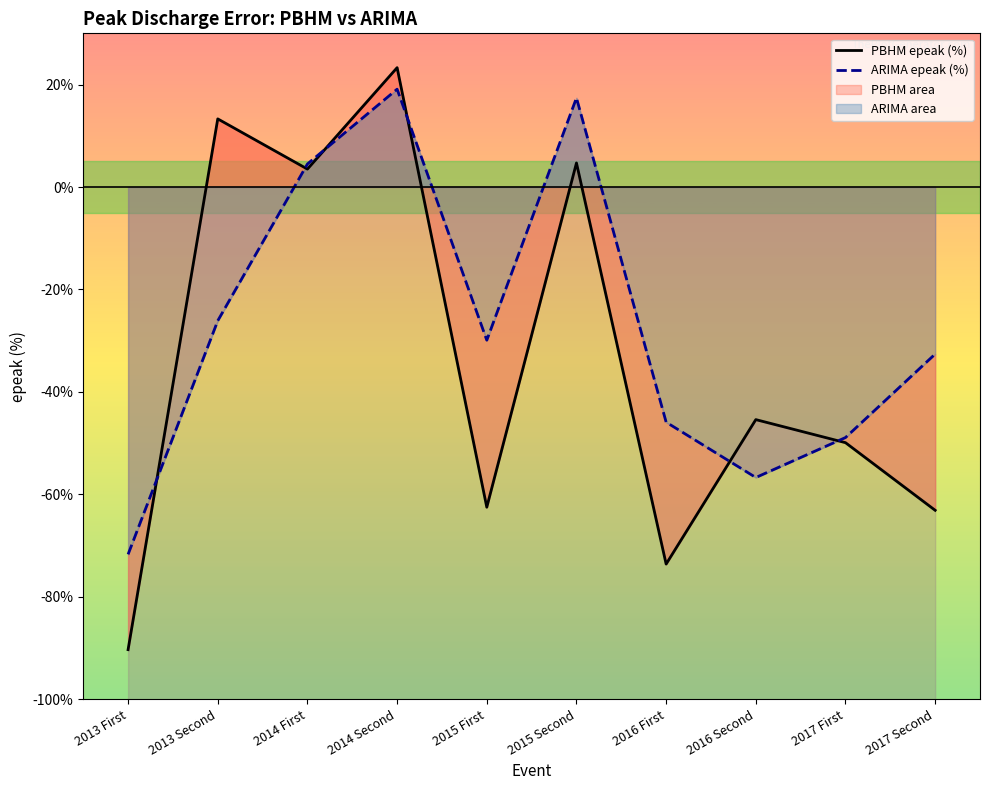

Between 2014 Second and 2013 Second, which is larger?

2014 Second